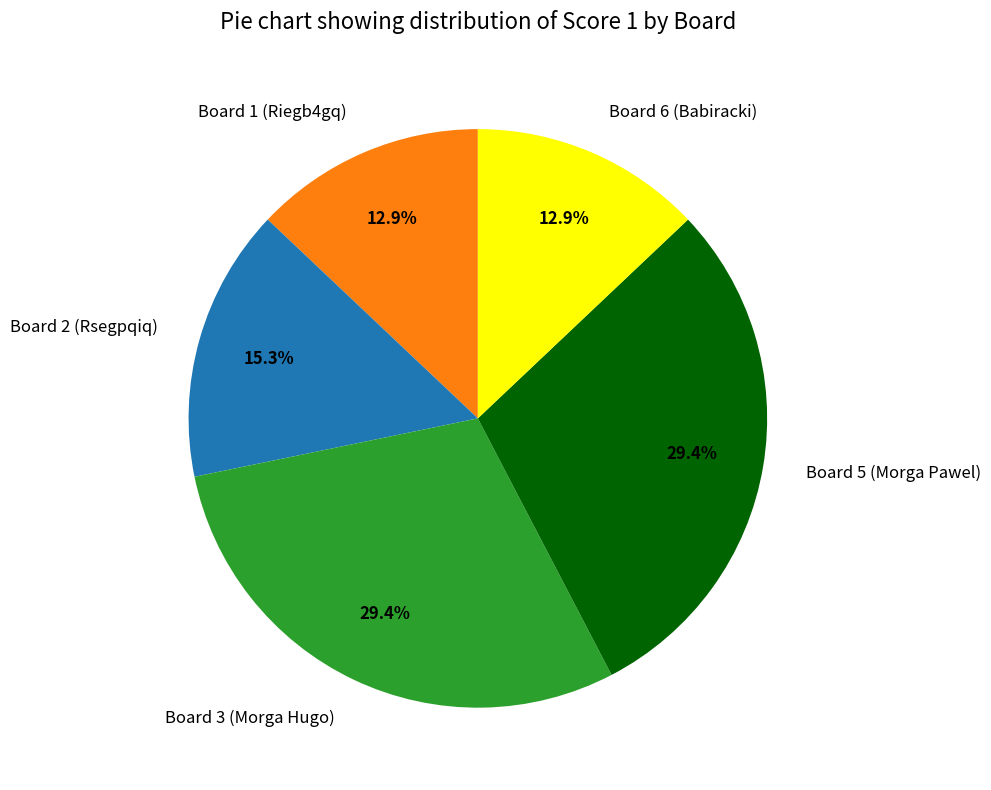

Count the number of slices in the pie.

5